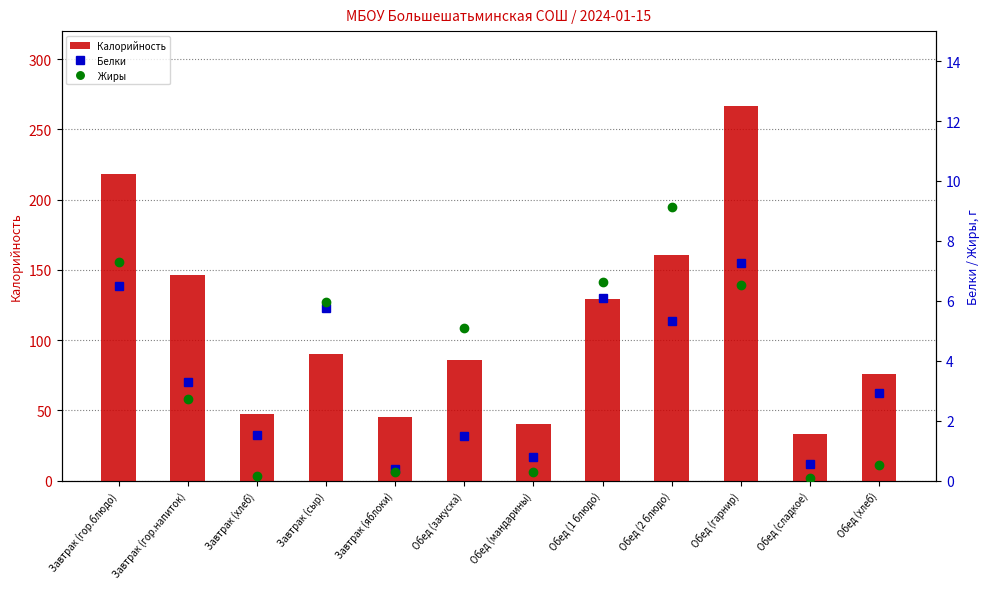

Does the chart contain any negative values?

No